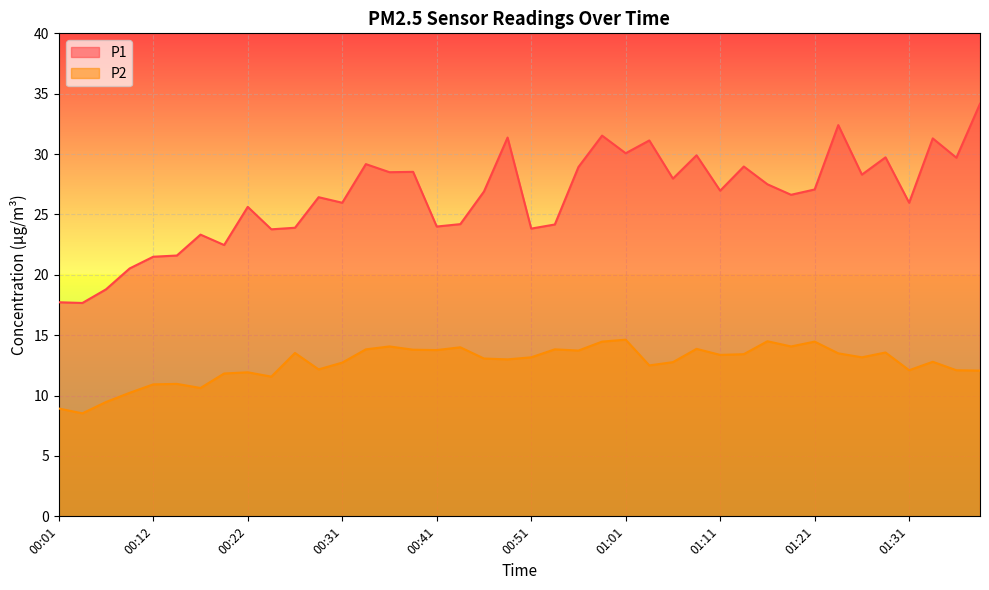

In P1, how many points are higher than both neighbors (excluding endpoints)?

13